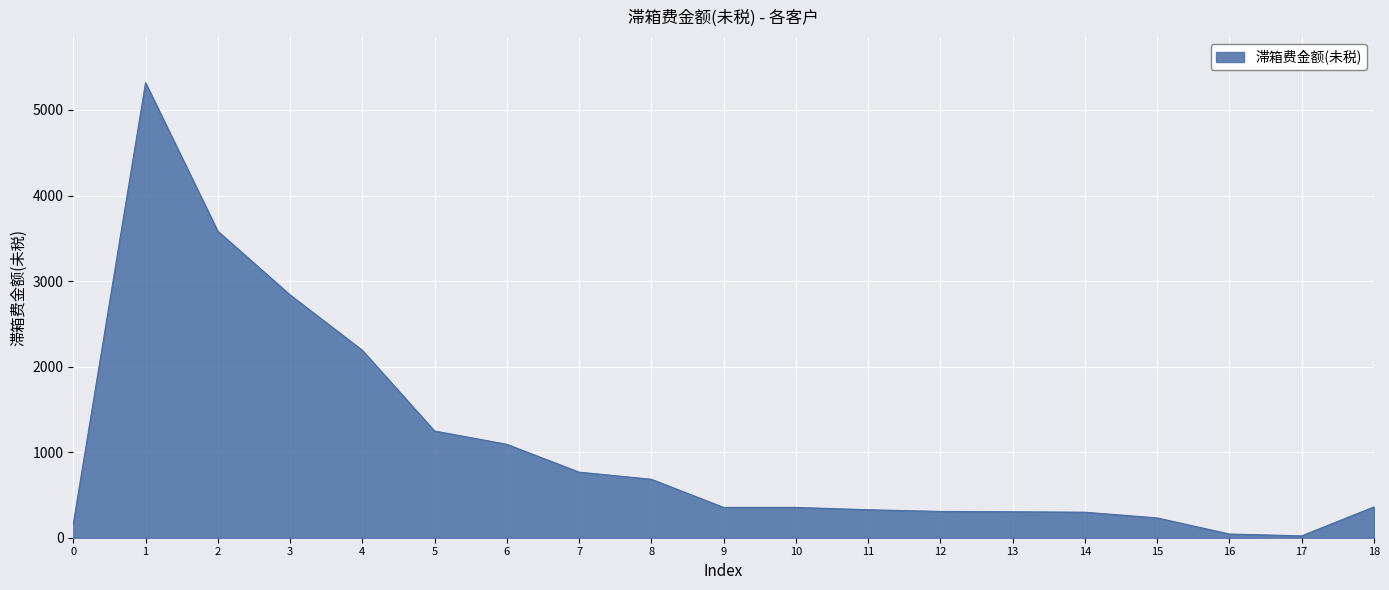

What is the difference between the maximum and minimum values?

5297.2